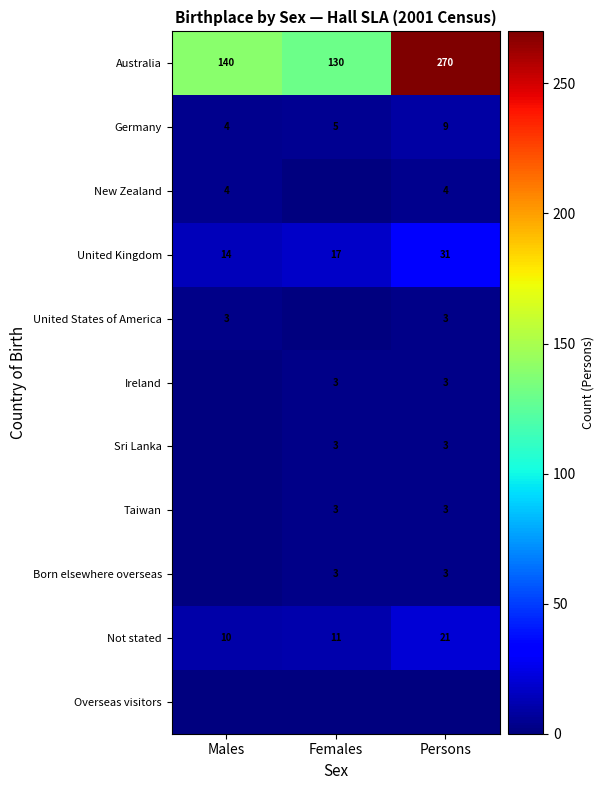

At which label does Not stated reach its minimum?

Males